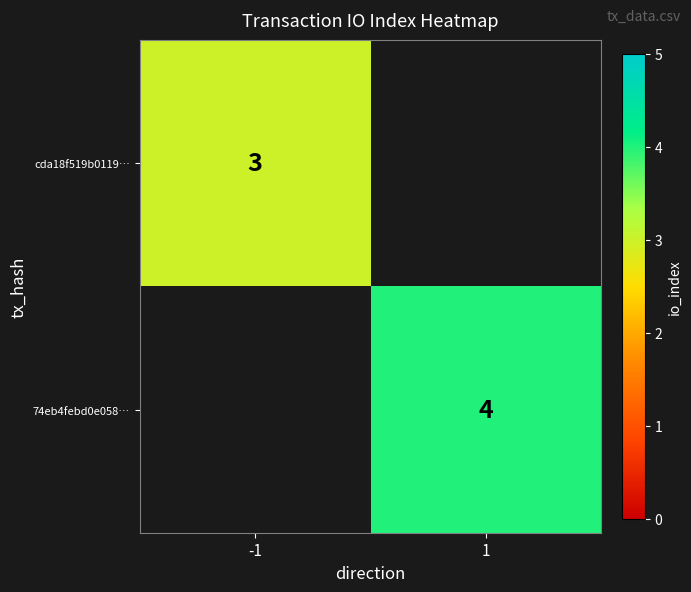

Is it true that 74eb4febd0e058… equals 4 at 1?

True